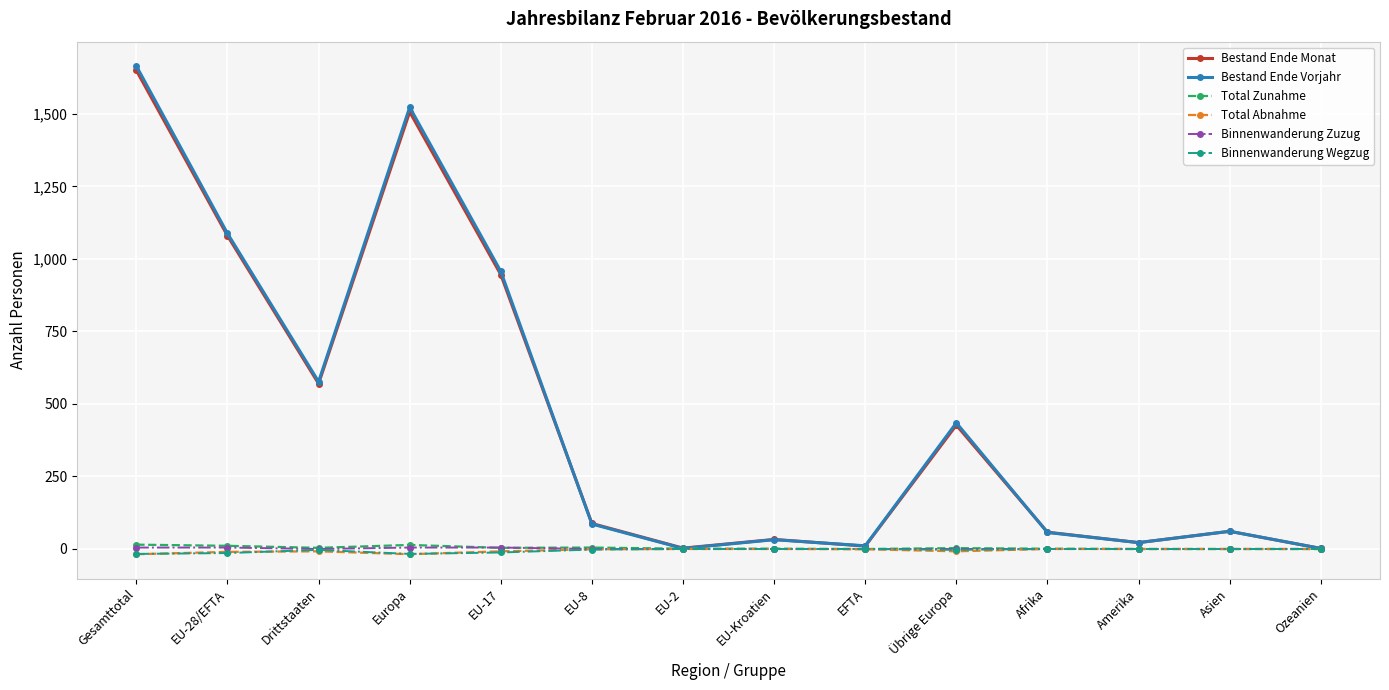

Which series has the largest range (max minus min)?

Bestand Ende Vorjahr